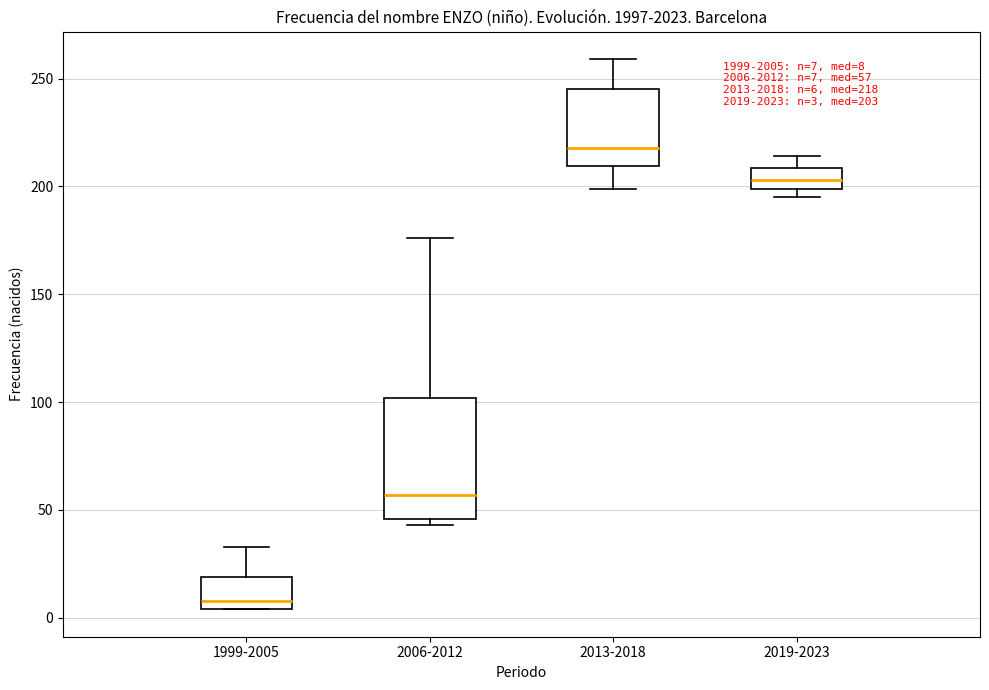

Which box is the tallest, from its lower edge to its upper edge?

2006-2012